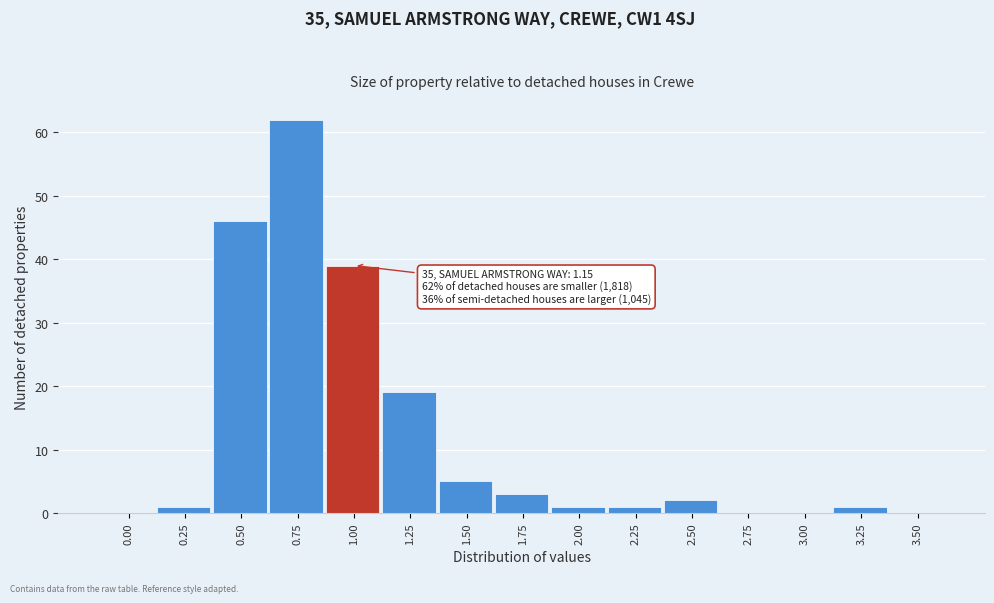

Reading left to right, transcribe all the data shown in this chart.

0.00=0	0.25=1	0.50=46	0.75=62	1.00=39	1.25=19	1.50=5	1.75=3	2.00=1	2.25=1	2.50=2	2.75=0	3.00=0	3.25=1	3.50=0